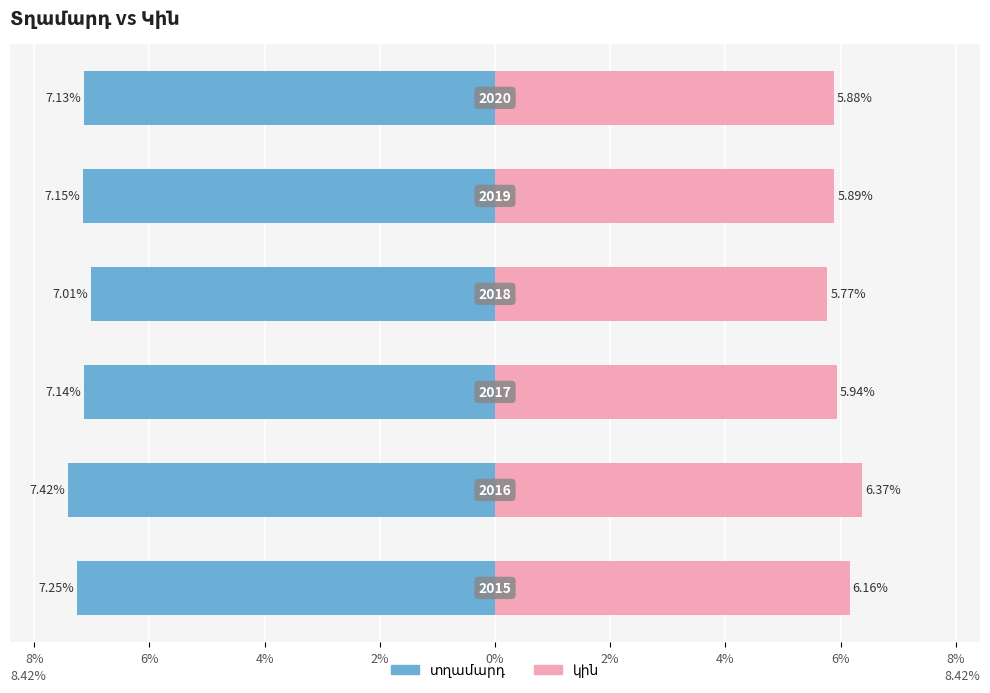

Between 8% and 2%, which is larger?

2%